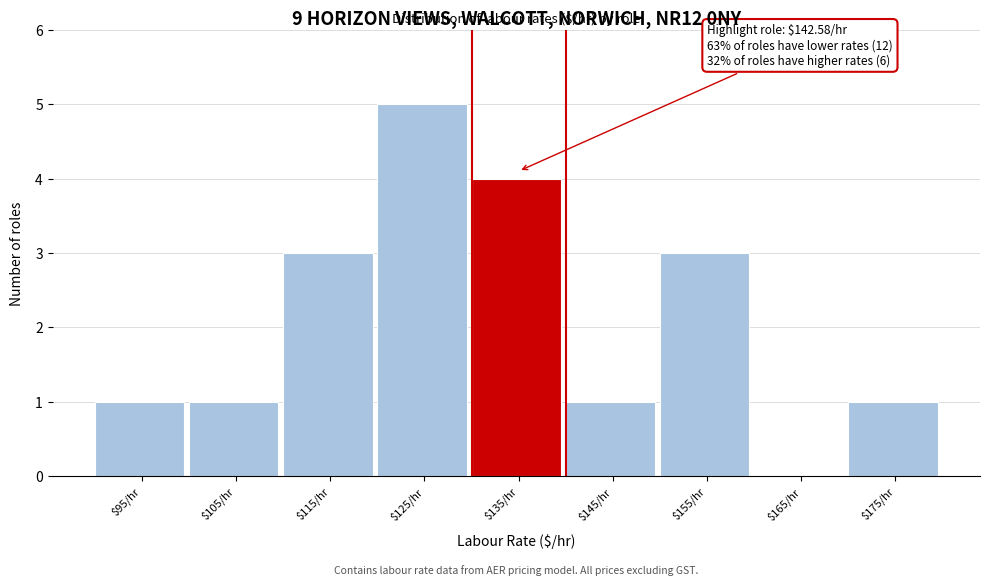

What is the maximum value shown in the chart?

5